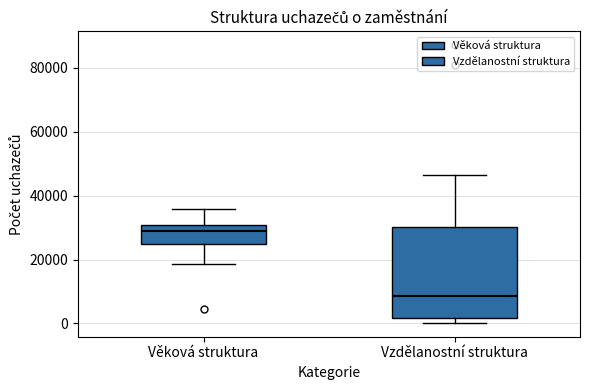

Where does the upper whisker of the box for Vzdělanostní struktura end on the y-axis? The values are not printed on the chart, so give them approximately, as read against the axis.

46000